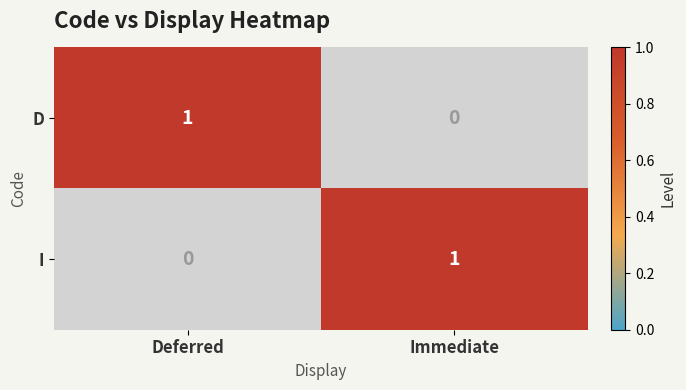

What is the spread (max minus min) of values at Immediate?

1